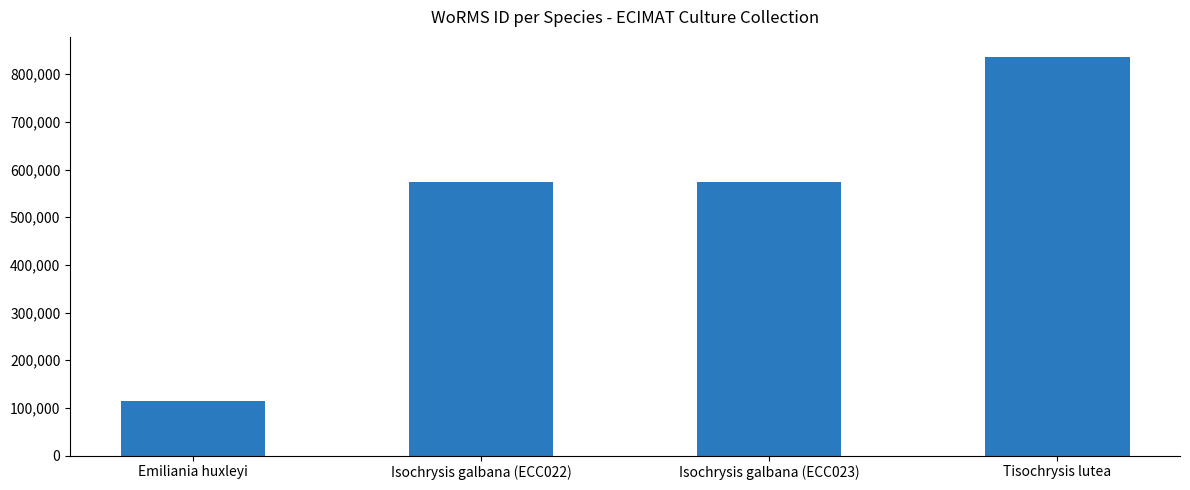

What is the average value?

524864